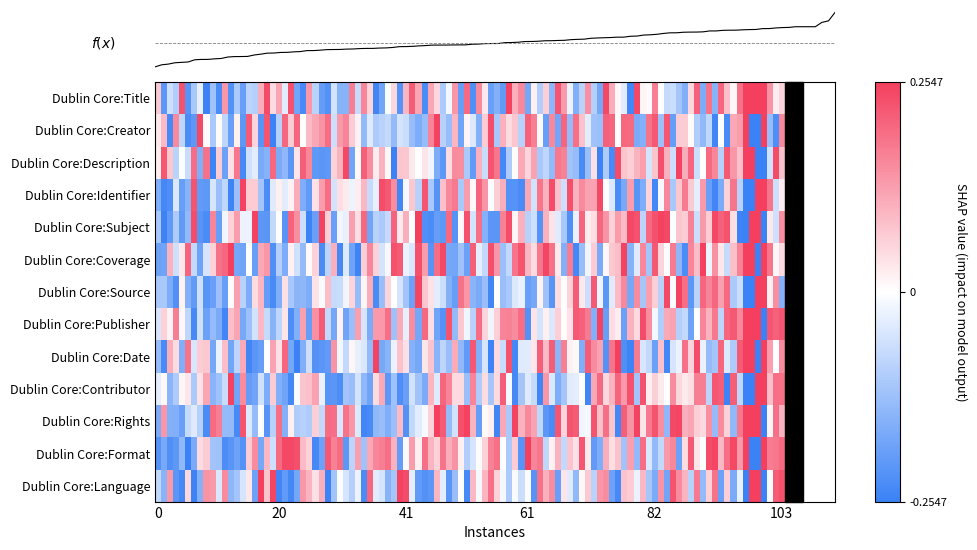

Which category has the highest value across all series?

Dublin Core:Title